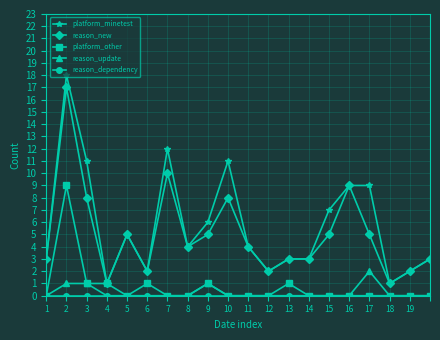

True or false: reason_update and reason_new cross at least once.

False